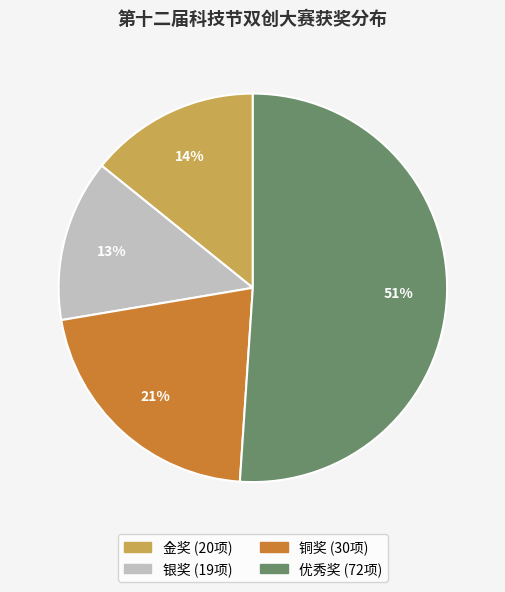

What is the largest slice in the pie chart?

优秀奖